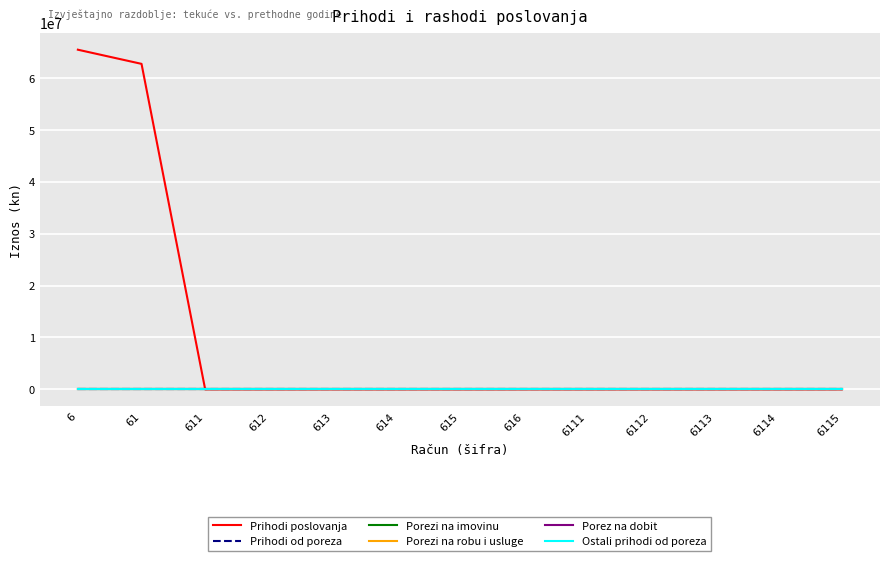

Does the chart have visible grid lines?

Yes